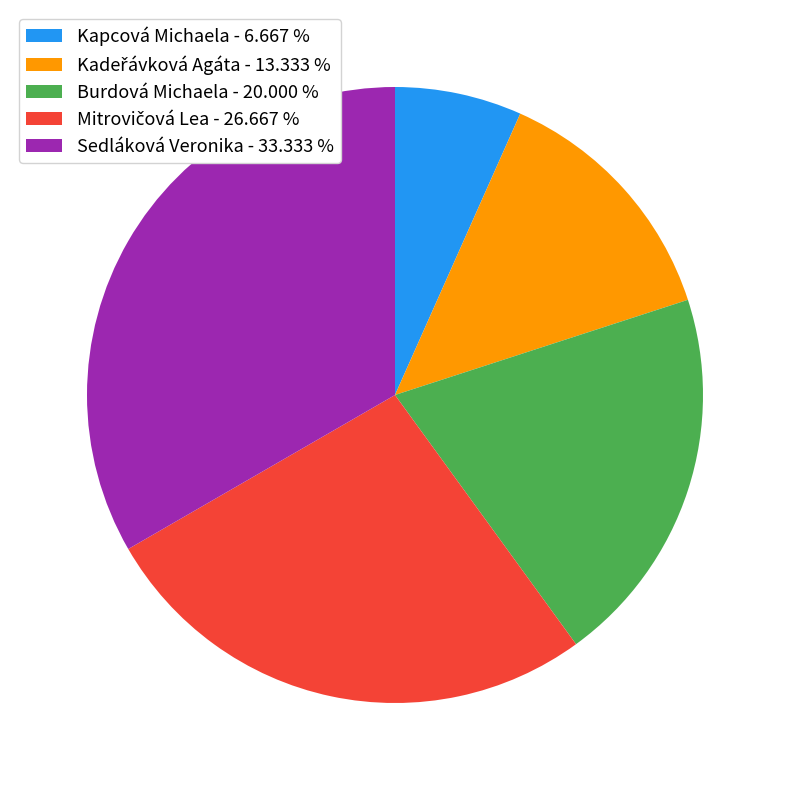

Is there any slice that represents more than half of the pie?

No